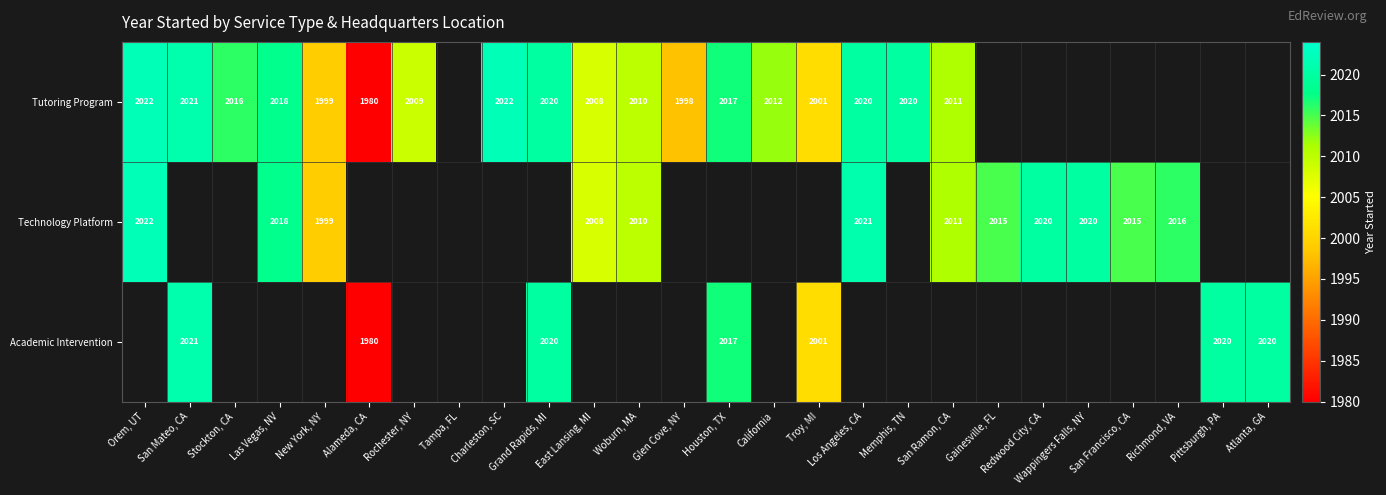

The Tutoring Program series shows 837 at San Ramon, CA. True or false?

False